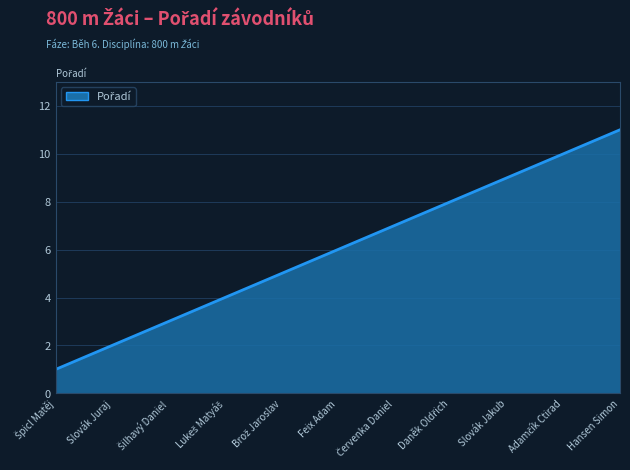

True or false: there are more than 1 points higher than both neighbors.

False